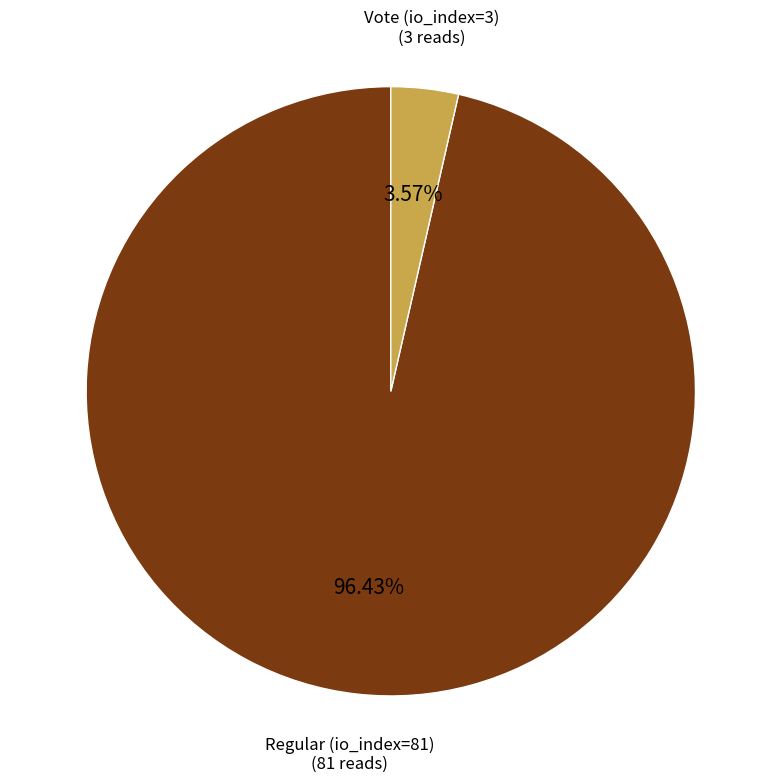

Is Regular (io_index=81) the majority of the pie?

Yes